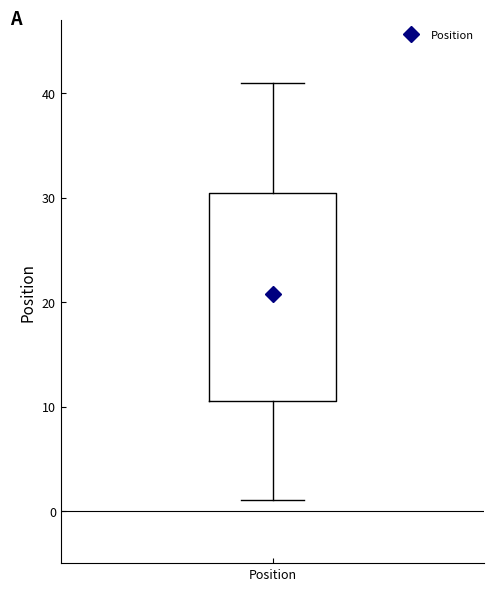

Read this box plot against the y-axis: the position of the median line, the range covered by the box, and the ends of both whiskers. The values are not printed on the chart, so give them approximately, as read against the axis.

median 21, box 11 to 31, whiskers 1 to 41